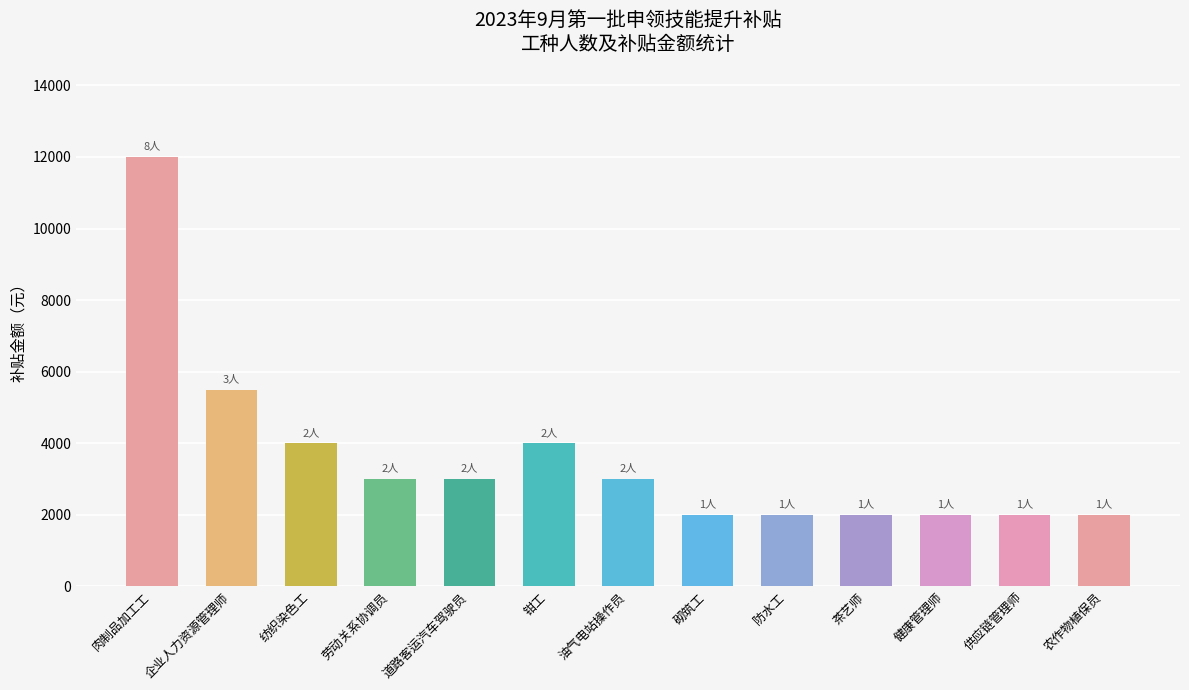

Reading left to right, transcribe all the data shown in this chart.

12000	5500	4000	3000	3000	4000	3000	2000	2000	2000	2000	2000	2000